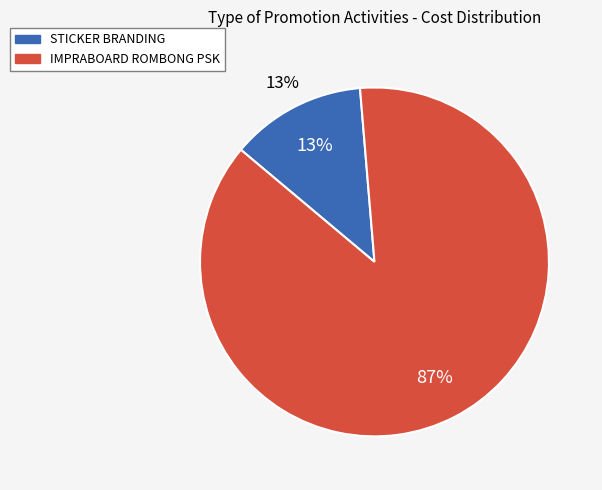

To the nearest percent, what is the combined percentage of IMPRABOARD ROMBONG PSK and STICKER BRANDING?

100%